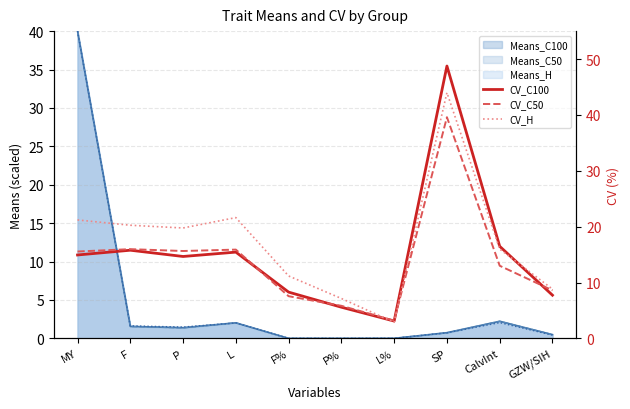

Which series has the largest range (max minus min)?

CV_C100